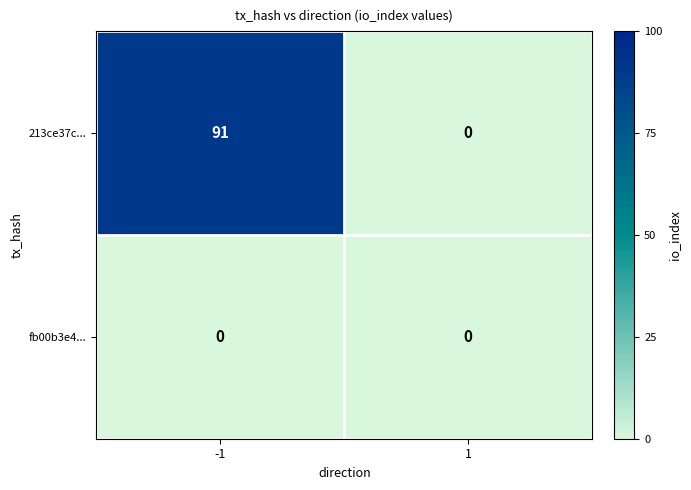

At how many categories does at least one series exceed 26?

1